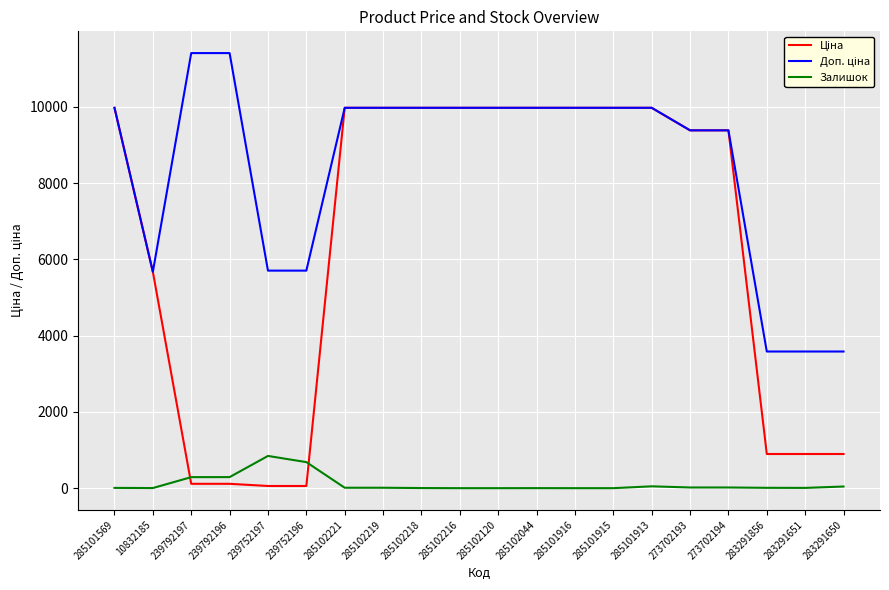

What is the maximum value shown in the chart?

11410.0